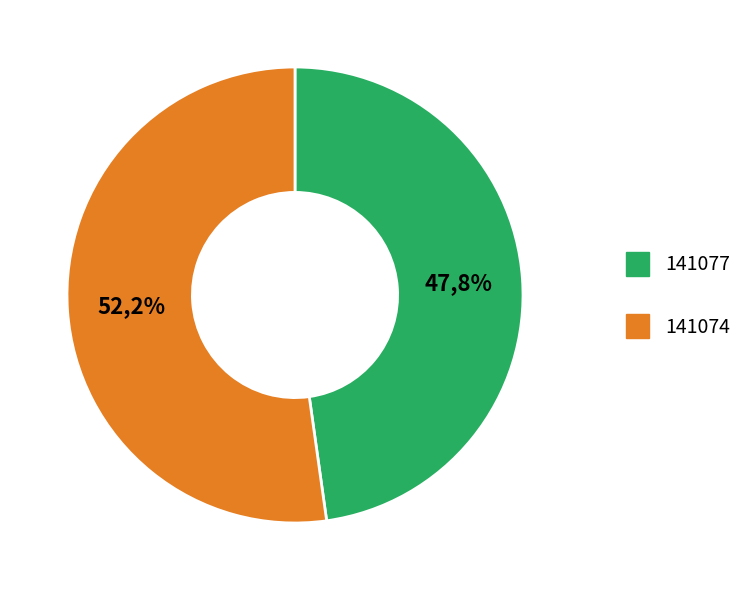

Which slice is the largest?

BlockHeight 141074 (Nonce 7751)